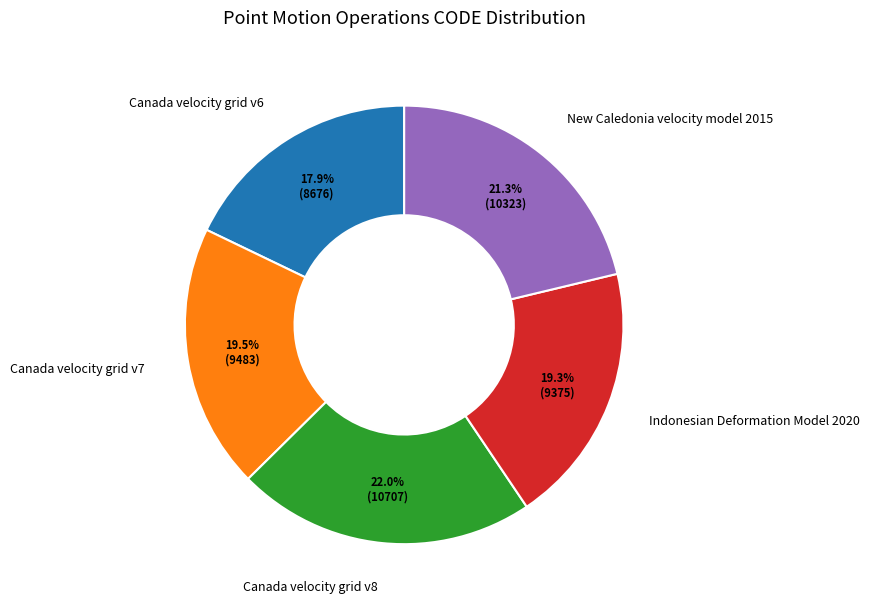

The Canada velocity grid v6 slice represents 18% of the pie. True or false?

True